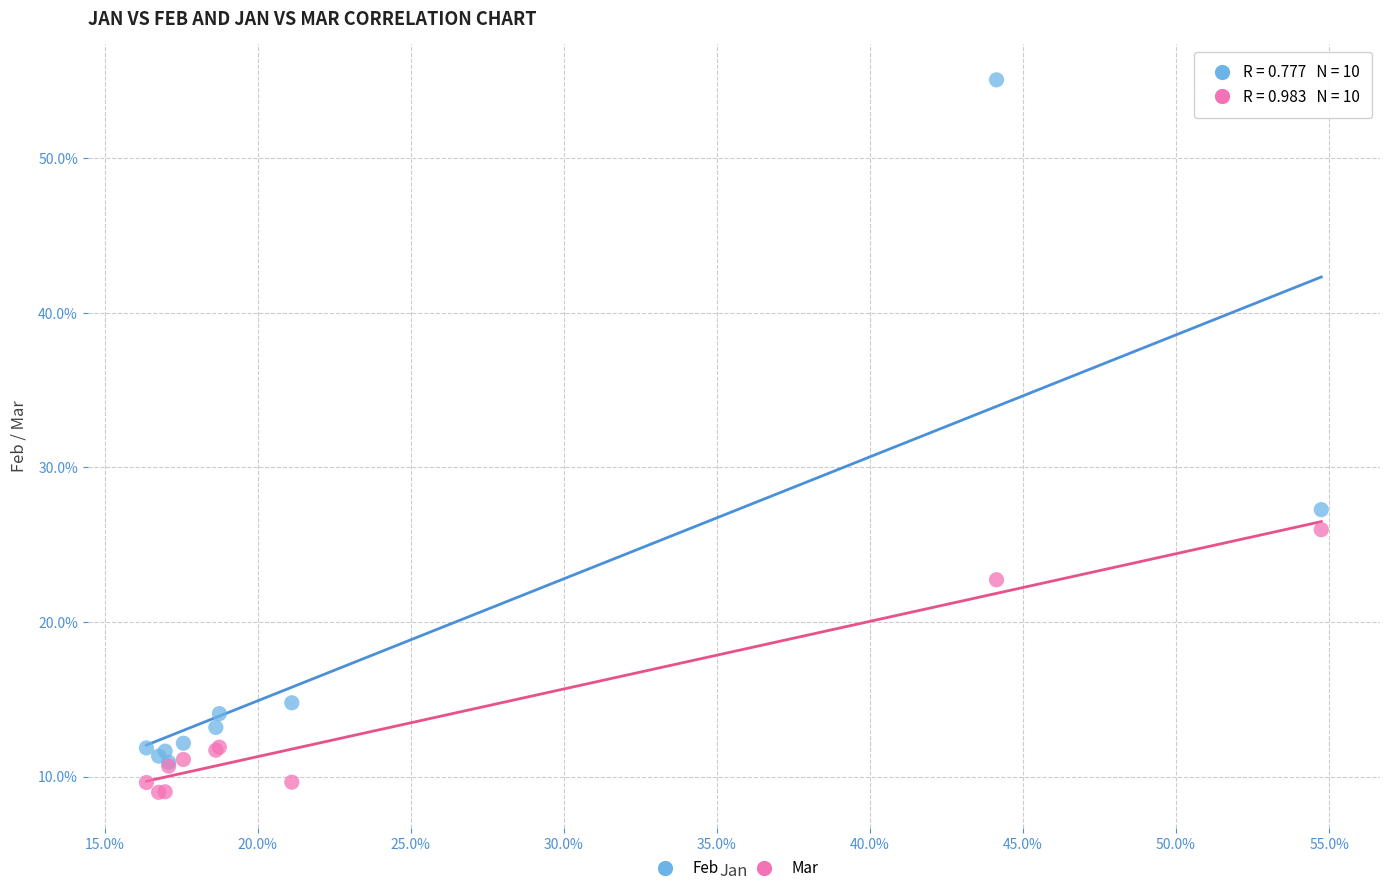

What are all the series names shown in the legend?

Feb, Mar